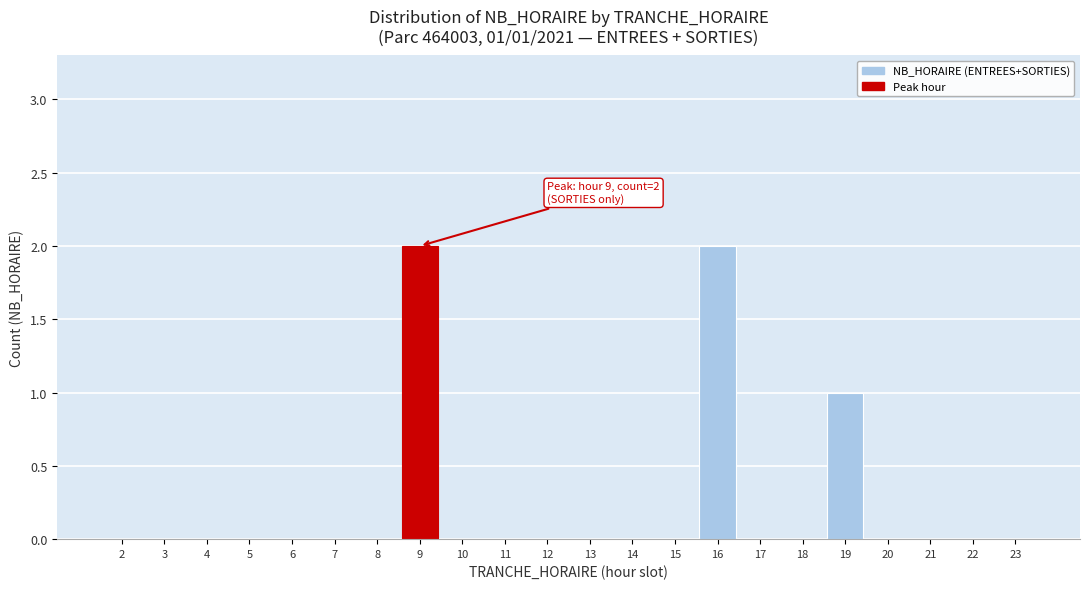

Reading left to right, extract all data points from this chart.

2=0	3=0	4=0	5=0	6=0	7=0	8=0	9=2	10=0	11=0	12=0	13=0	14=0	15=0	16=2	17=0	18=0	19=1	20=0	21=0	22=0	23=0